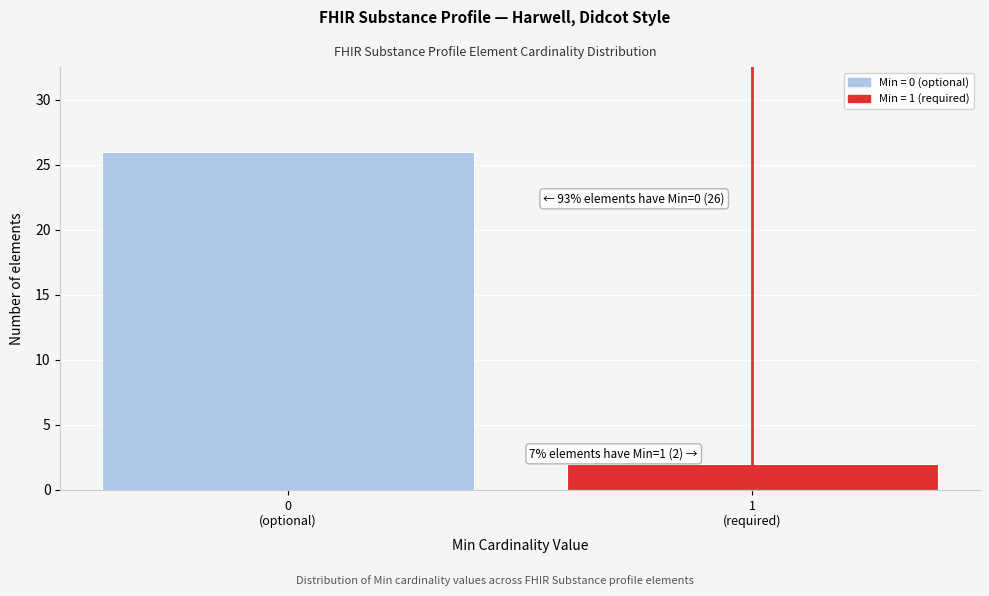

Reading left to right, list all the values displayed in this chart.

26	2